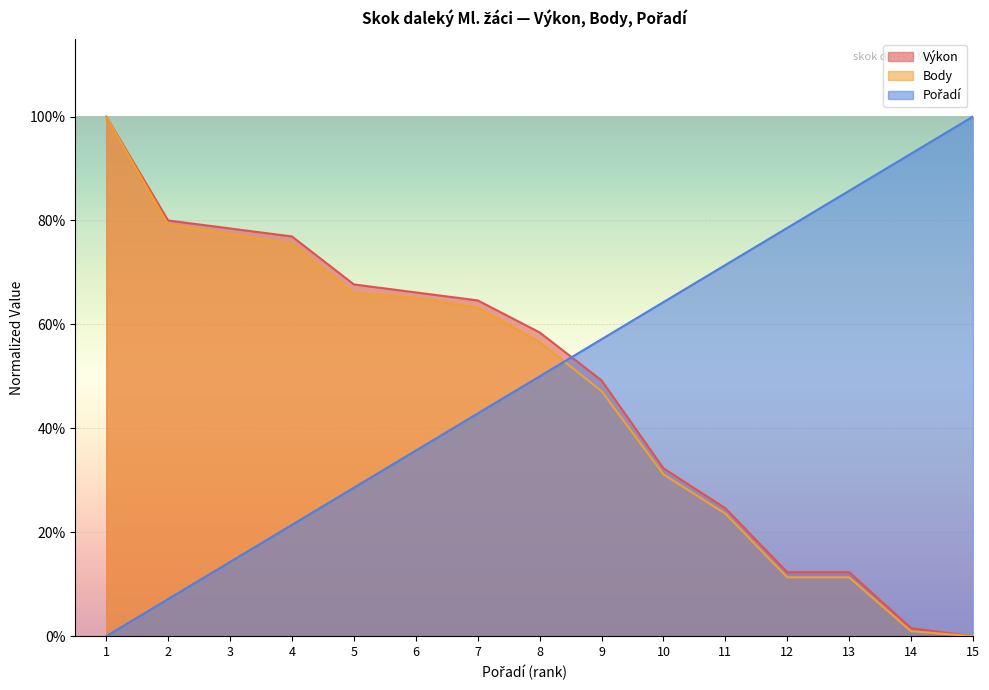

The value of Body at 2 is 118.7. True or false?

False